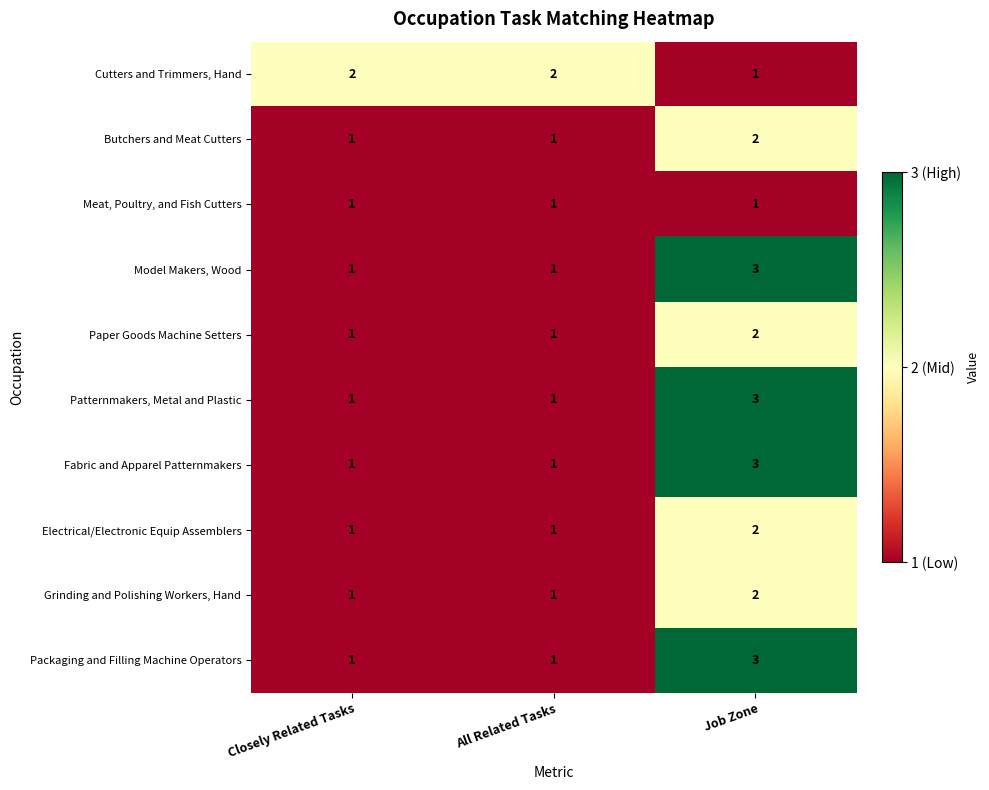

How many series are shown in this chart?

10